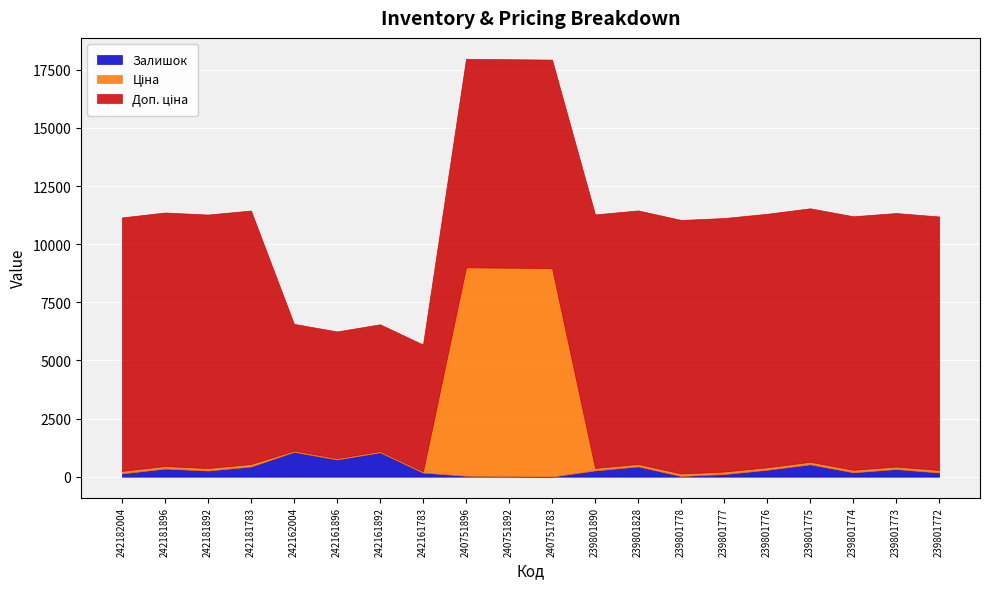

Which series changed the most between 239801776 and 239801774?

Залишок